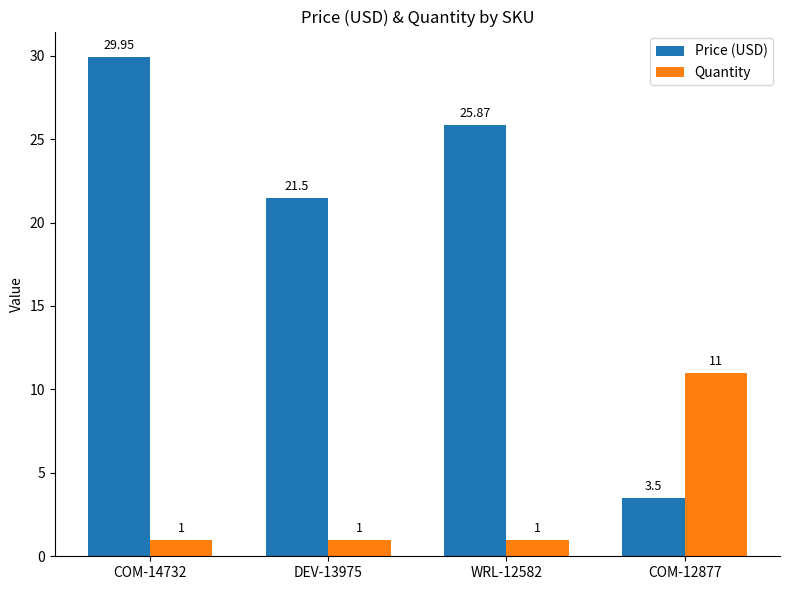

At which category is the sum across all series the highest?

COM-14732